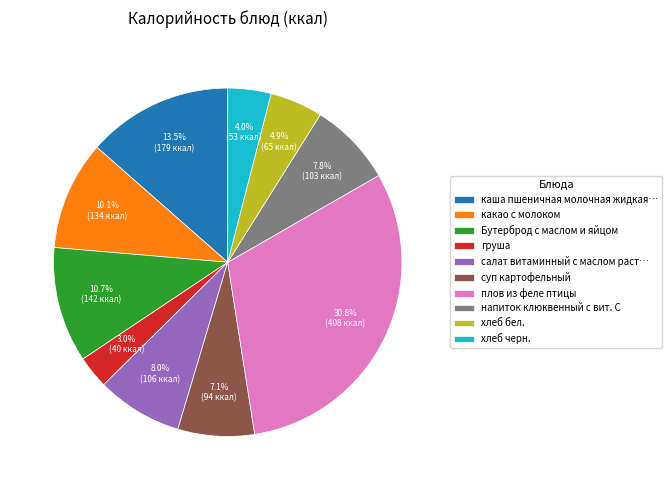

Does any single category account for the majority?

No